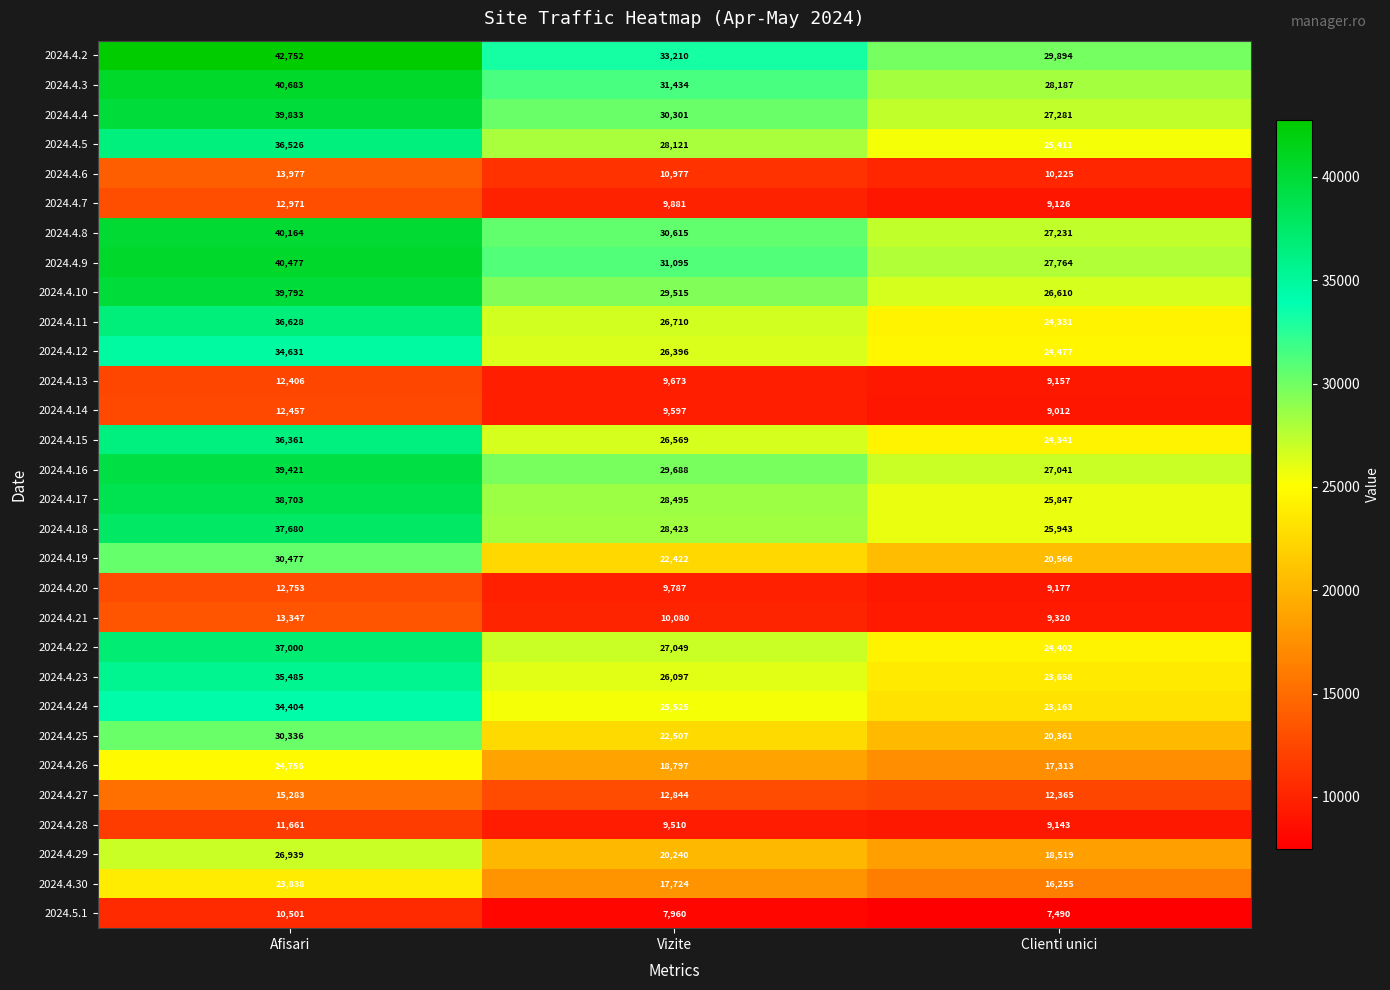

Rank the categories by 2024.4.10 value from lowest to highest.

Clienti unici, Vizite, Afisari